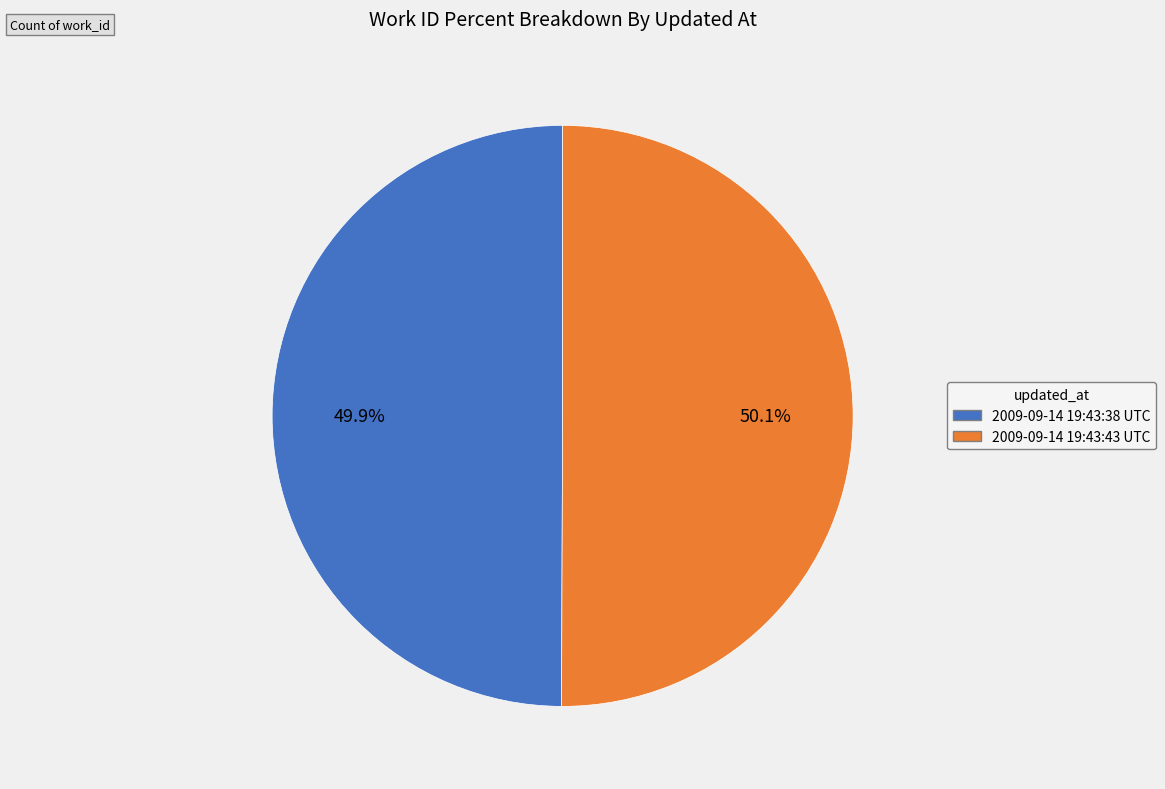

Combined, do 2009-09-14 19:43:38 UTC and 2009-09-14 19:43:43 UTC account for over 50%?

Yes